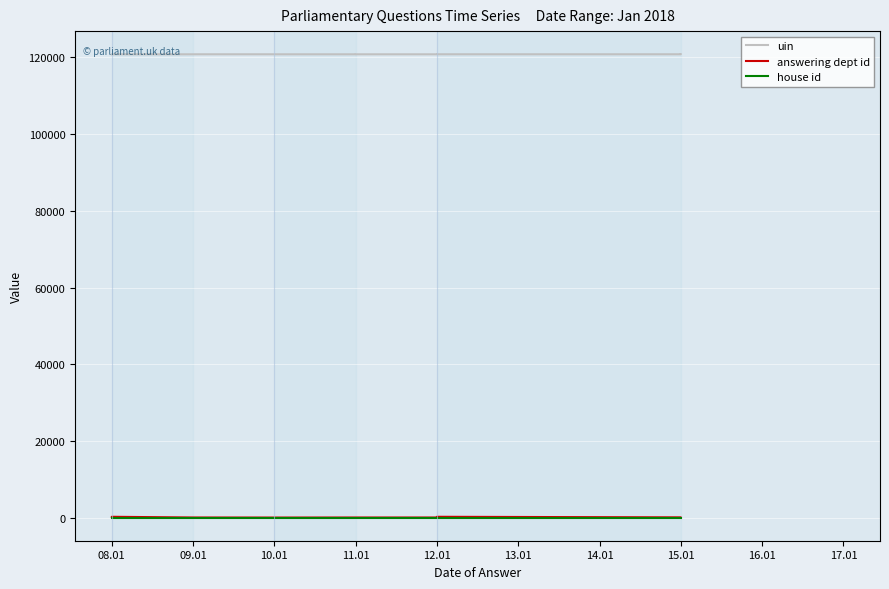

What is the sum of all house id values?

10